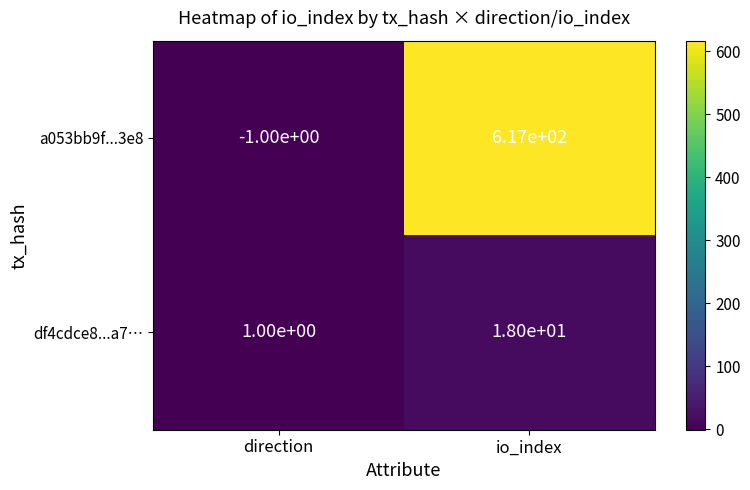

Is it true that a053bb9f...3e8 equals 617 at io_index?

True